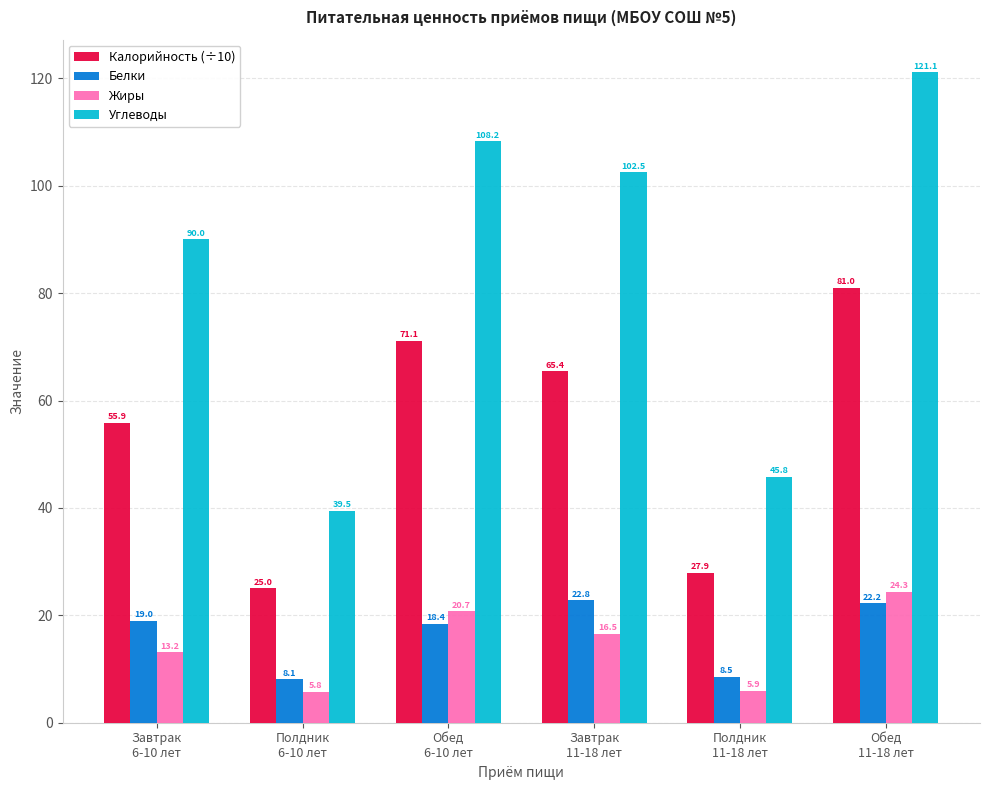

Count the number of categories in the chart.

6